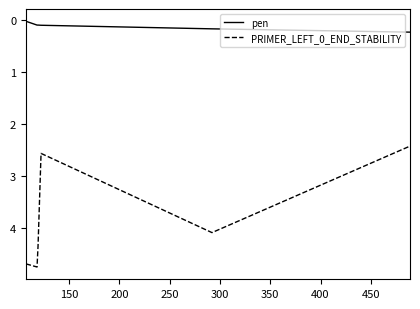

What is the greatest value displayed?

4.8